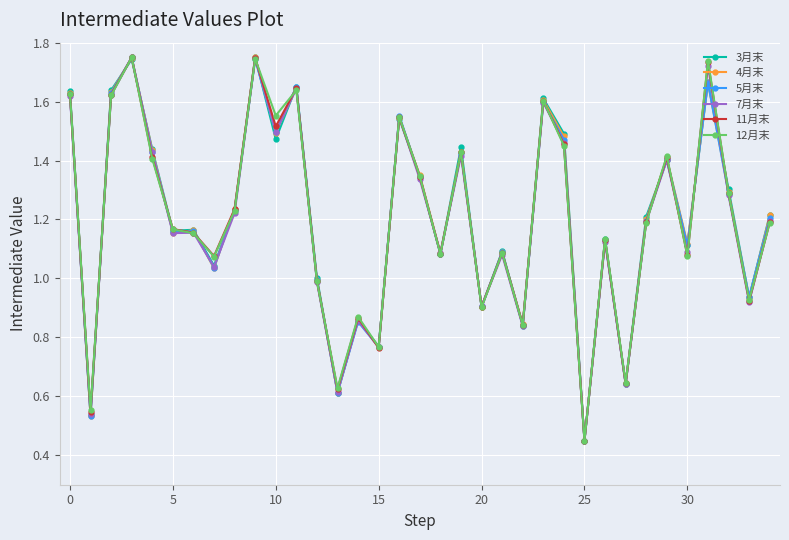

True or false: 11月末 has more than 1 points higher than both neighbors.

True